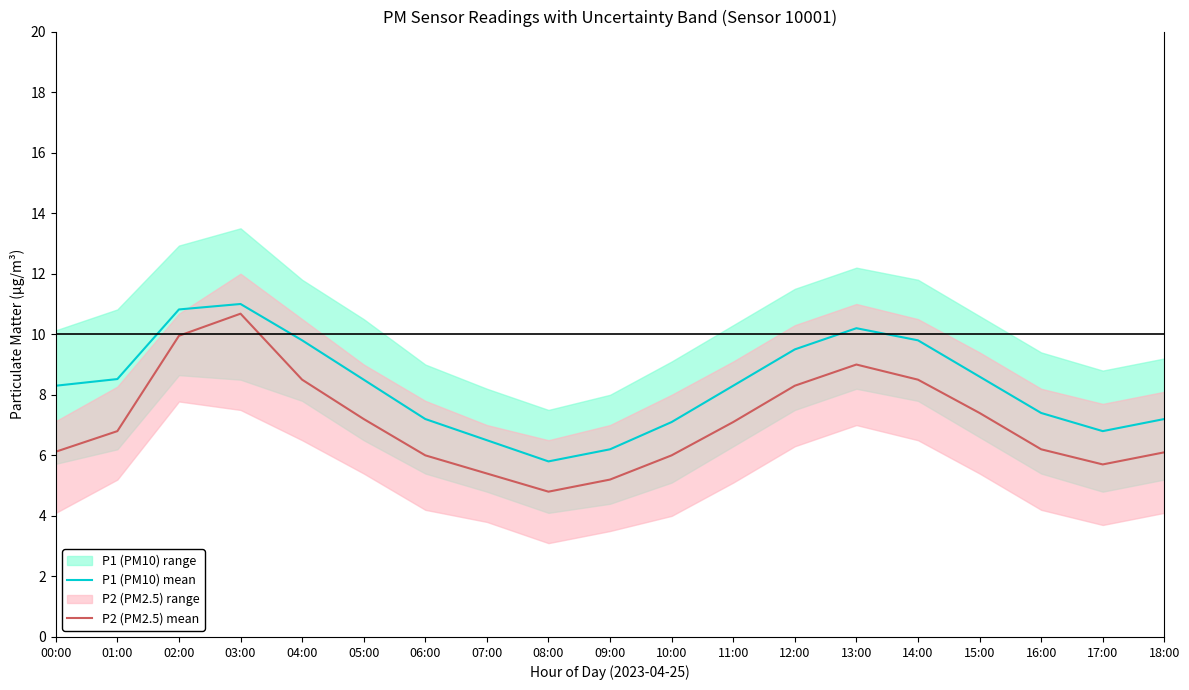

Reading right to left, what are all the values shown in this chart?

P1 (PM10) mean: 18:00=7.2	17:00=6.8	16:00=7.4	15:00=8.6	14:00=9.8	13:00=10.2	12:00=9.5	11:00=8.3	10:00=7.1	09:00=6.2	08:00=5.8	07:00=6.5	06:00=7.2	05:00=8.5	04:00=9.8	03:00=11.0	02:00=10.8	01:00=8.5	00:00=8.3
P2 (PM2.5) mean: 18:00=6.1	17:00=5.7	16:00=6.2	15:00=7.4	14:00=8.5	13:00=9.0	12:00=8.3	11:00=7.1	10:00=6.0	09:00=5.2	08:00=4.8	07:00=5.4	06:00=6.0	05:00=7.2	04:00=8.5	03:00=10.7	02:00=9.9	01:00=6.8	00:00=6.1